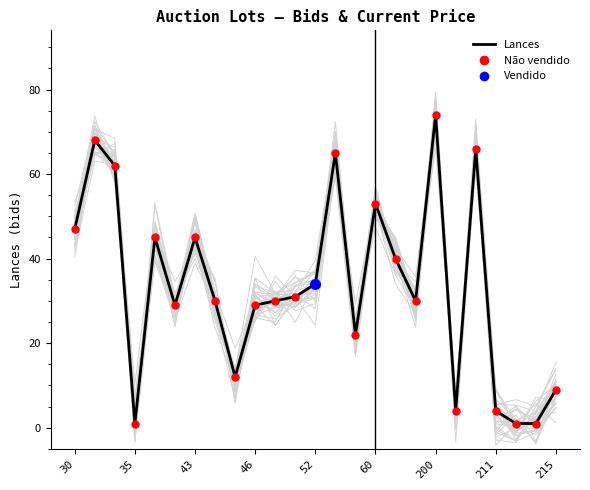

How many lines are shown in the chart?

1